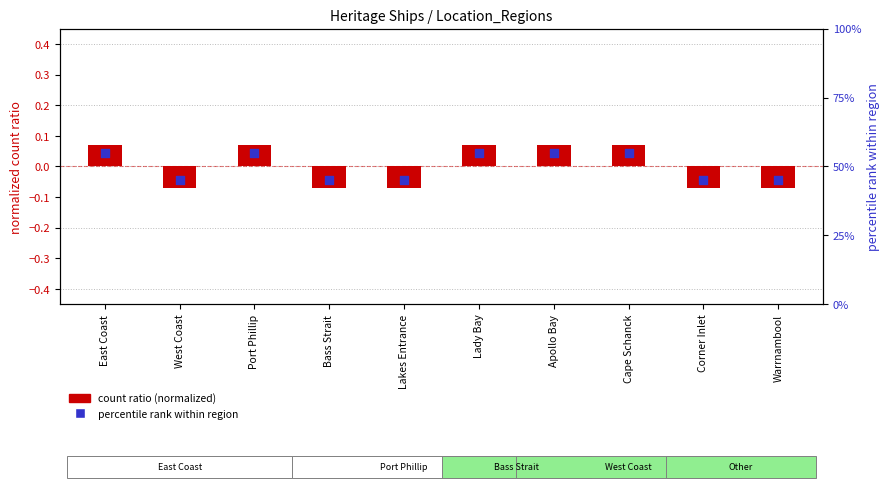

At which category is the sum across all series the highest?

East Coast